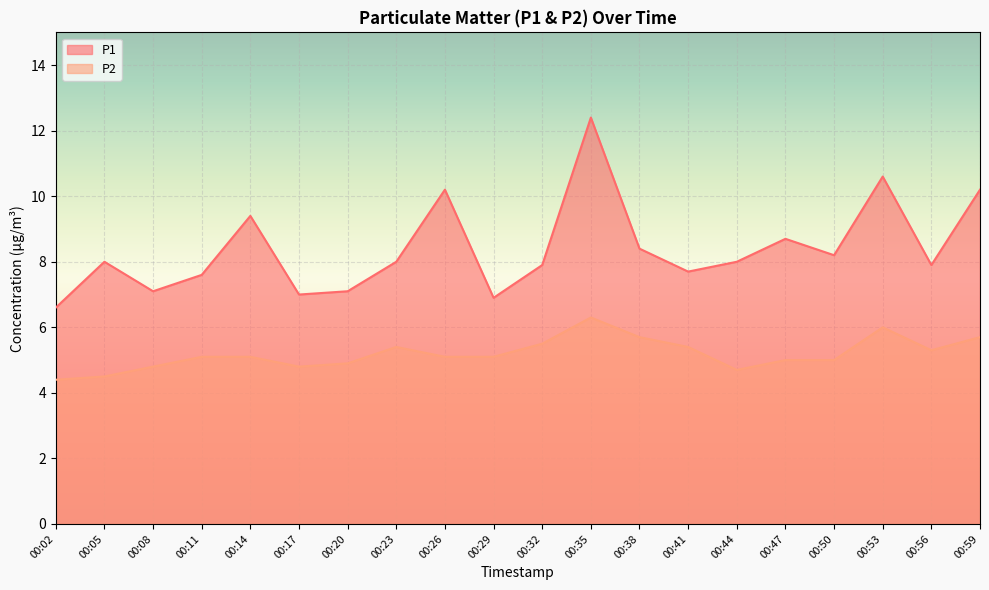

How many distinct data groups are displayed?

2